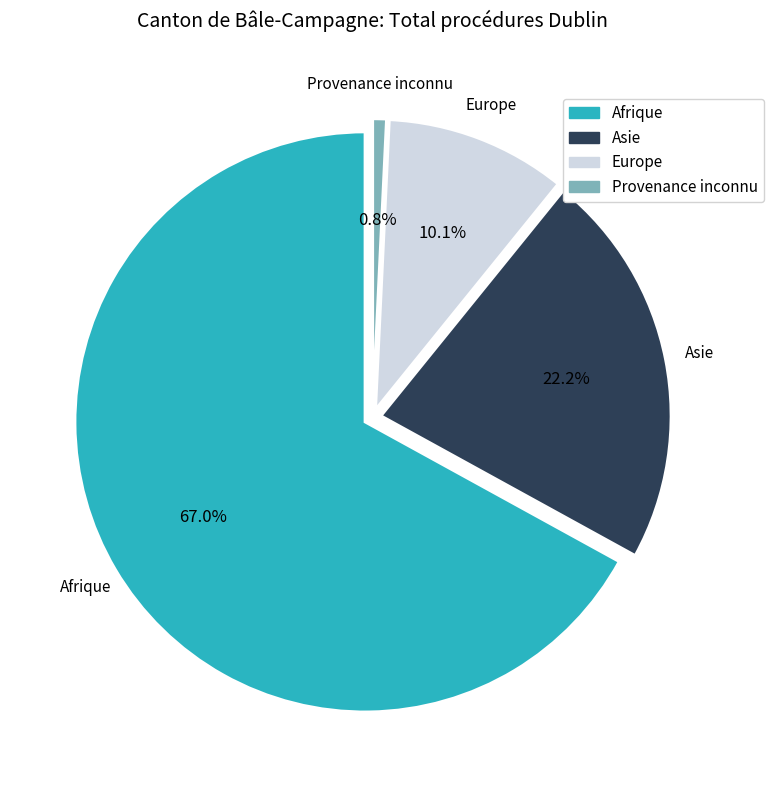

Which category accounts for the majority?

Afrique